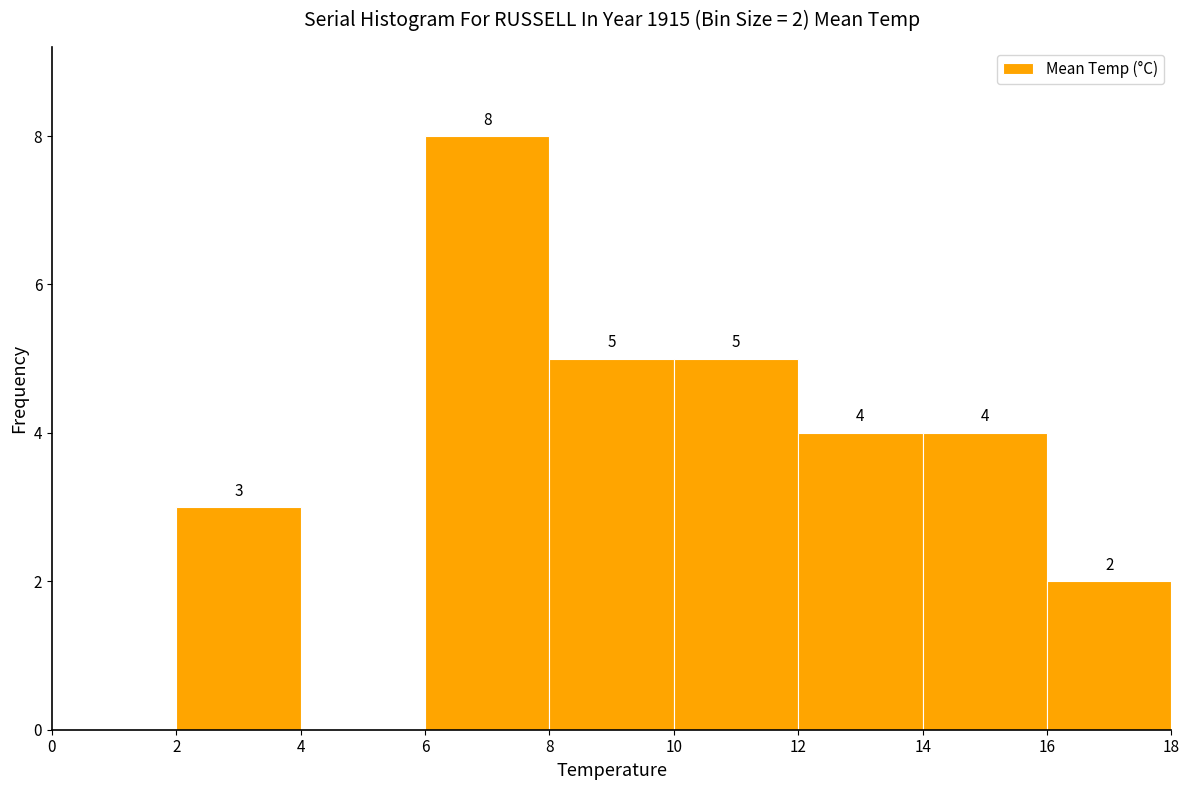

Which range on the x-axis has the tallest bar?

6 to 8